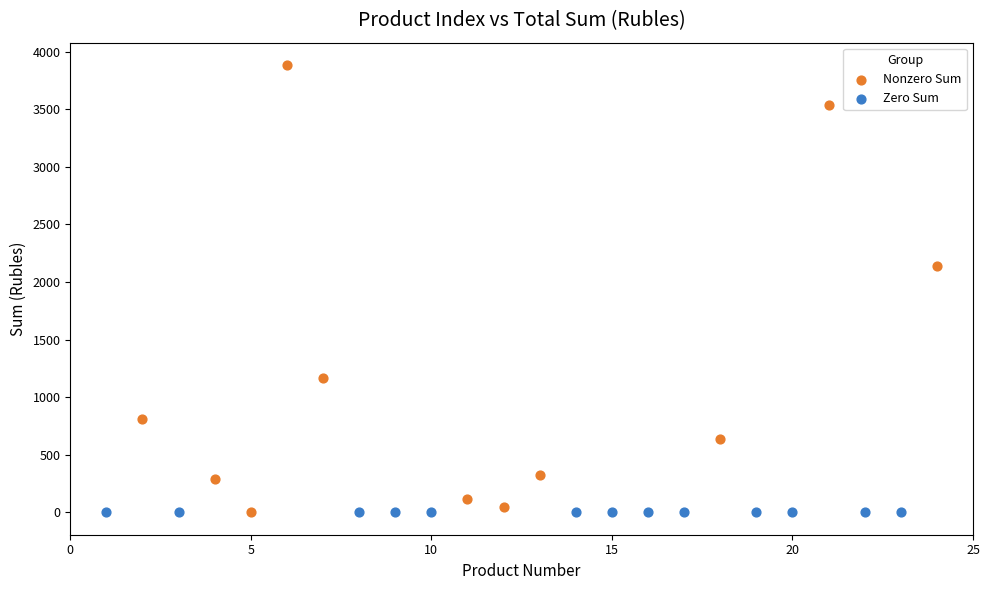

Which series contains the highest Y value?

Nonzero Sum